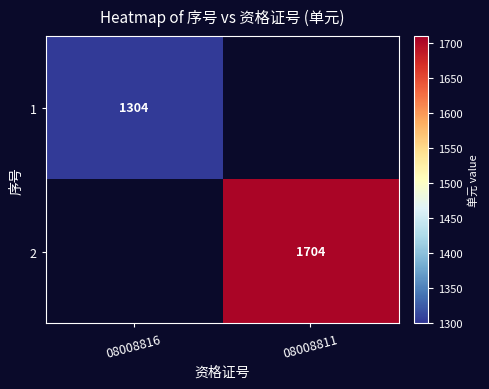

The value of 2 at 08008811 is 2412. True or false?

False